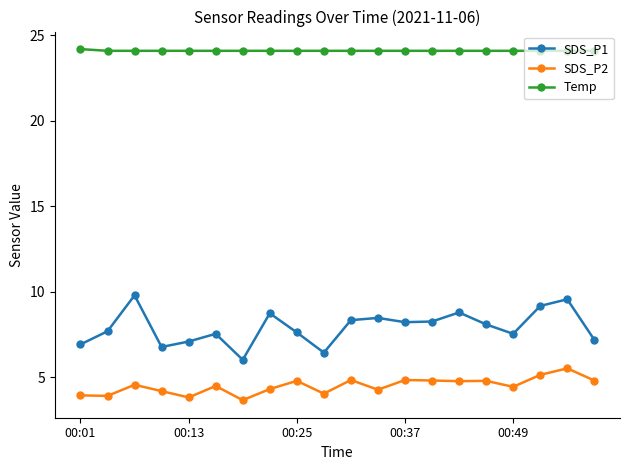

What is the lowest value of the SDS_P2 series?

3.7